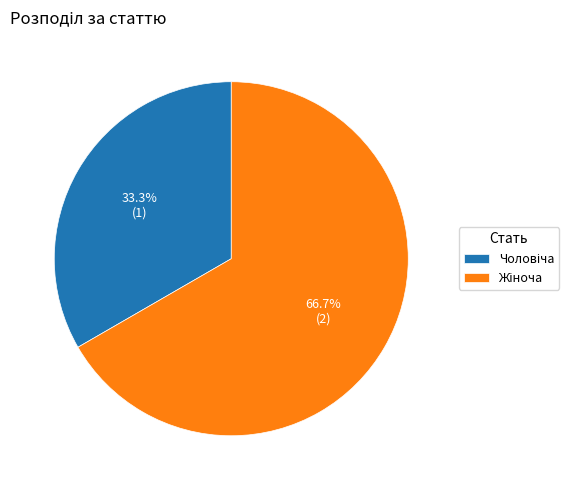

Does any single category account for the majority?

Yes